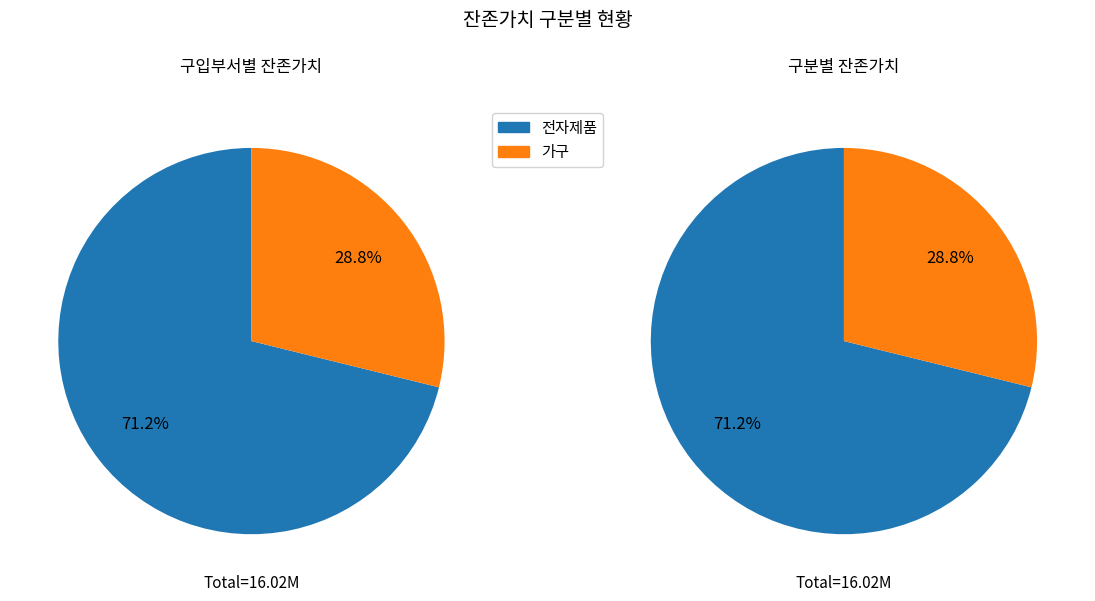

What is the total percentage of 전자제품 and 가구?

100.0%